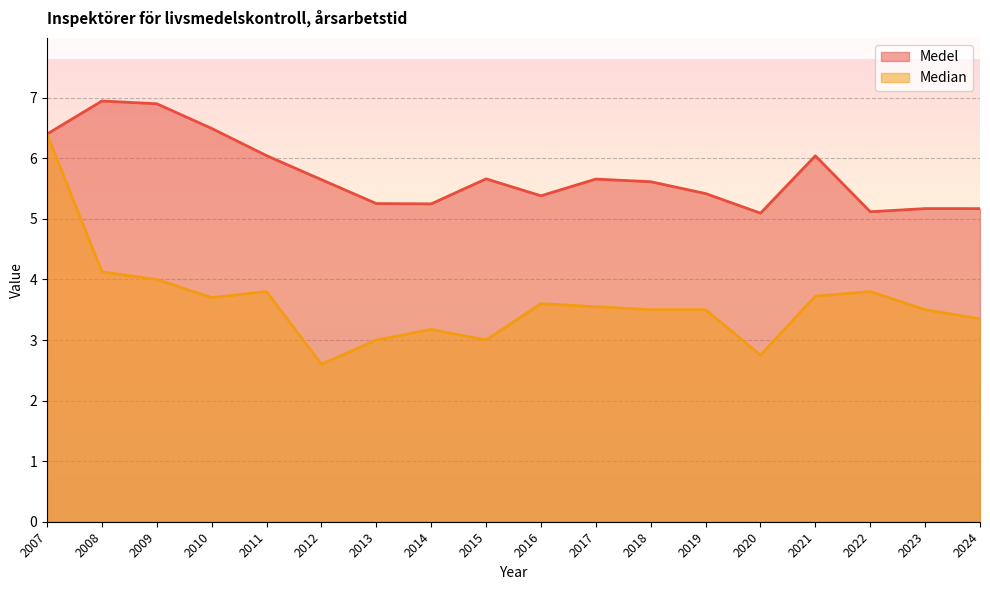

How many lines are shown in the chart?

2